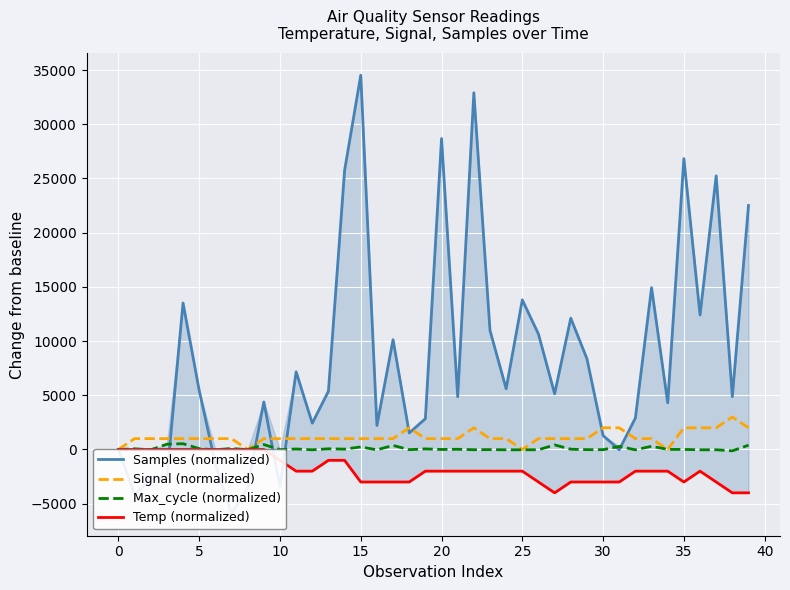

What is the maximum value for Samples (normalized)?

34522.0